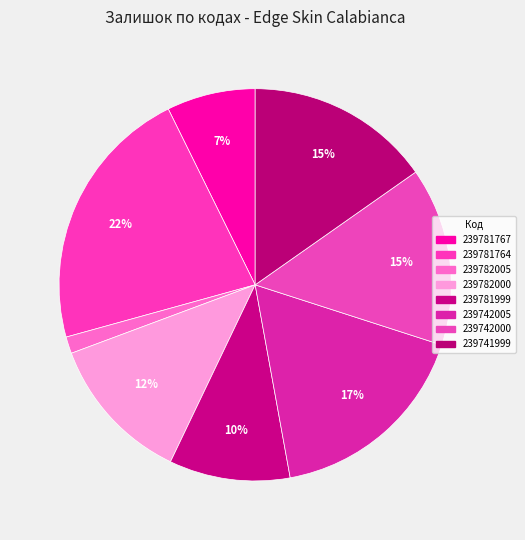

How many segments does this pie chart have?

8